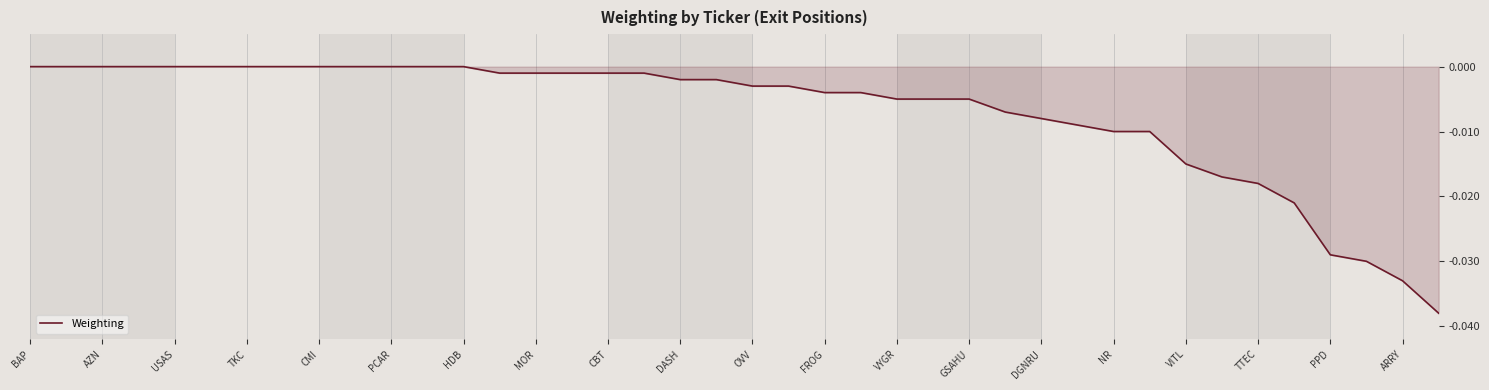

The chart shows a value of 0.0 at BAP. True or false?

True